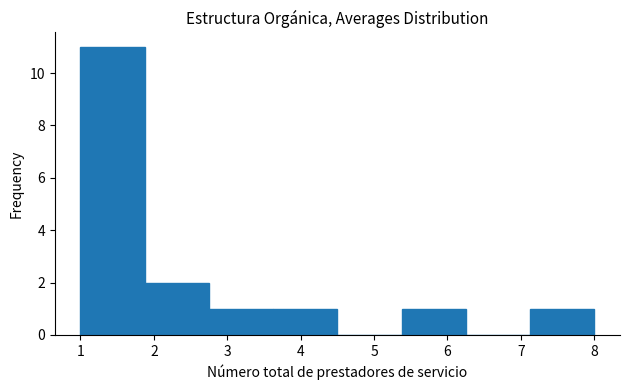

Reading left to right, transcribe this chart: for each bar, give the range it covers on the x-axis and its height. Neither the bar edges nor the heights are printed on the chart, so give them approximately, as read against the axes.

1.0 to 1.9: 11
1.9 to 2.8: 2
2.8 to 3.6: 1
3.6 to 4.5: 1
4.5 to 5.4: 0
5.4 to 6.3: 1
6.3 to 7.1: 0
7.1 to 8.0: 1